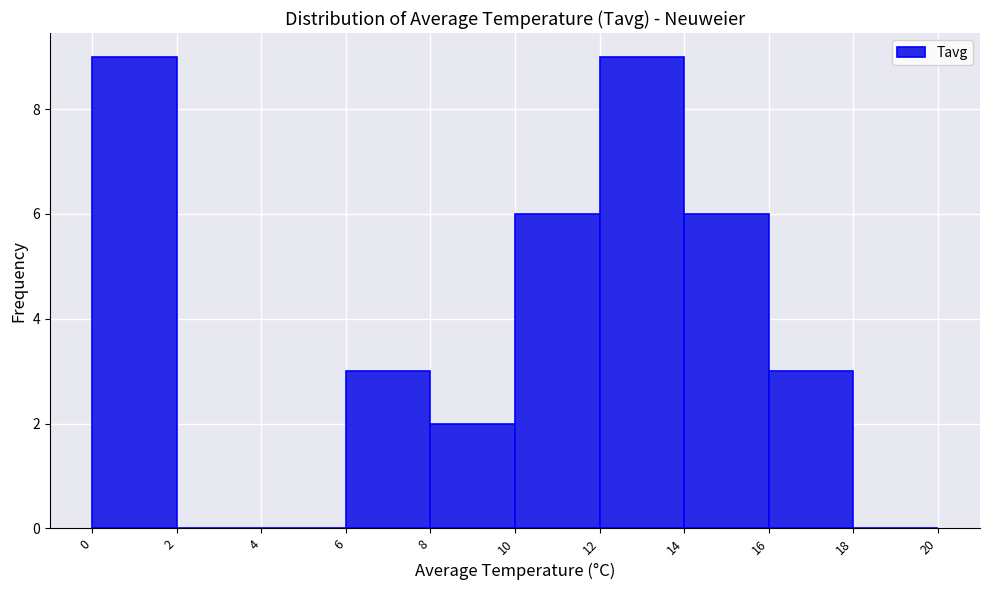

Reading left to right, list every bar in this chart as the range it spans on the x-axis followed by its height. The values are not printed on the chart, so give them approximately, as read against the axis.

0 to 2: 9
2 to 4: 0
4 to 6: 0
6 to 8: 3
8 to 10: 2
10 to 12: 6
12 to 14: 9
14 to 16: 6
16 to 18: 3
18 to 20: 0